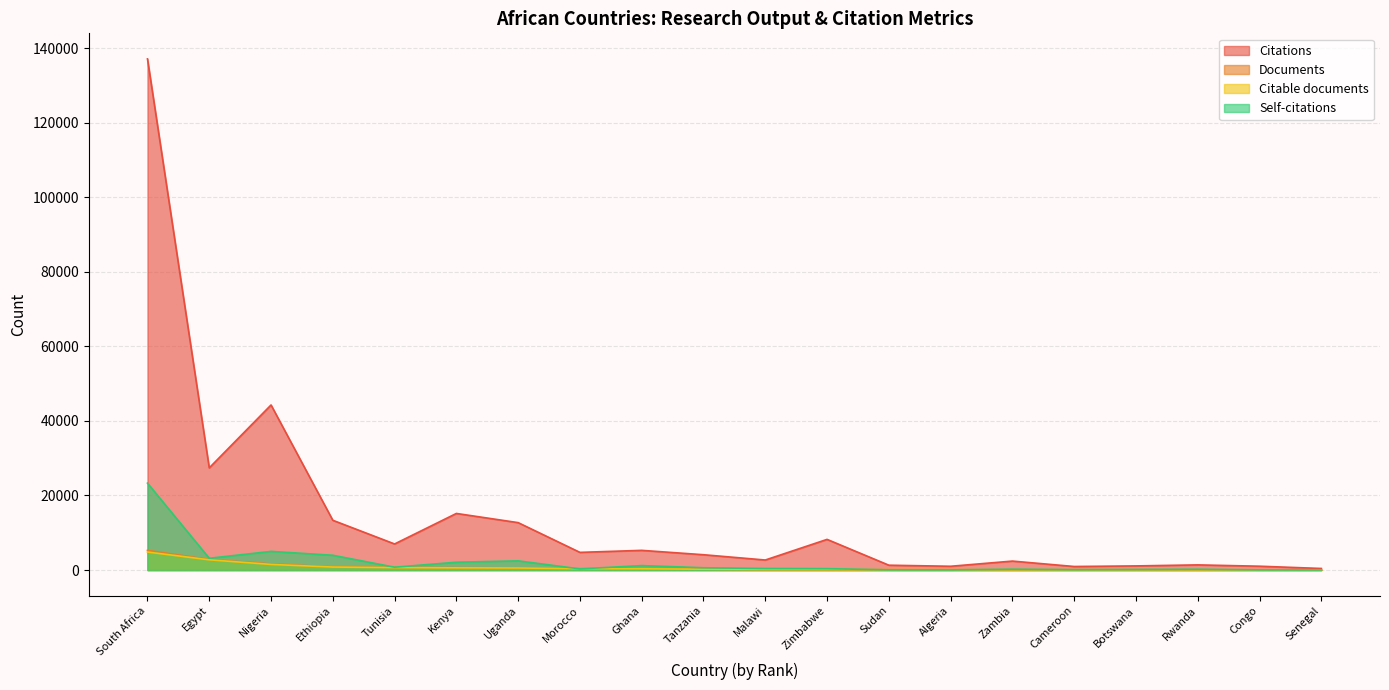

What is the average value of the Citable documents series?

678